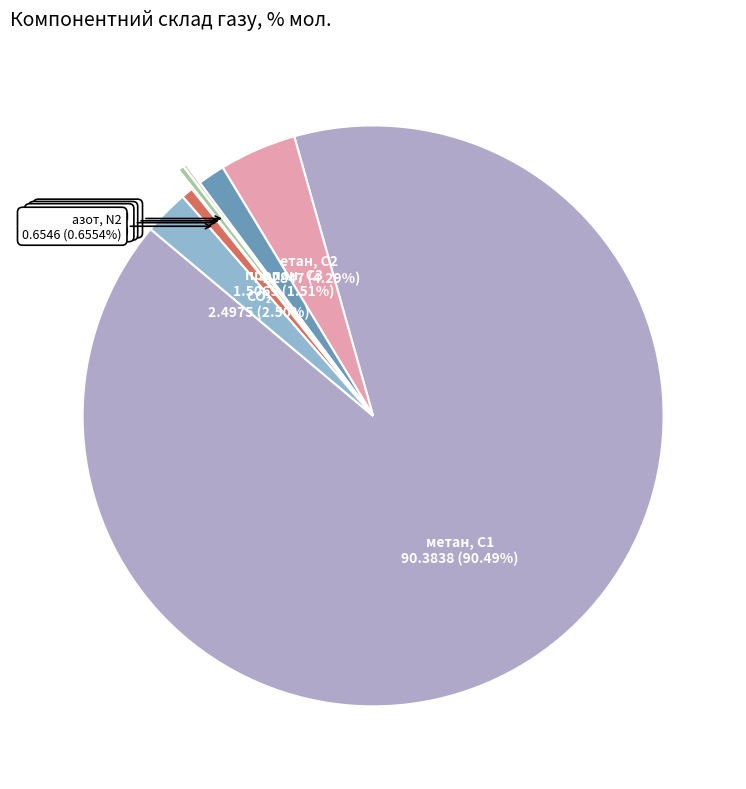

What percentage is NOT represented by метан, С1?

9.5%